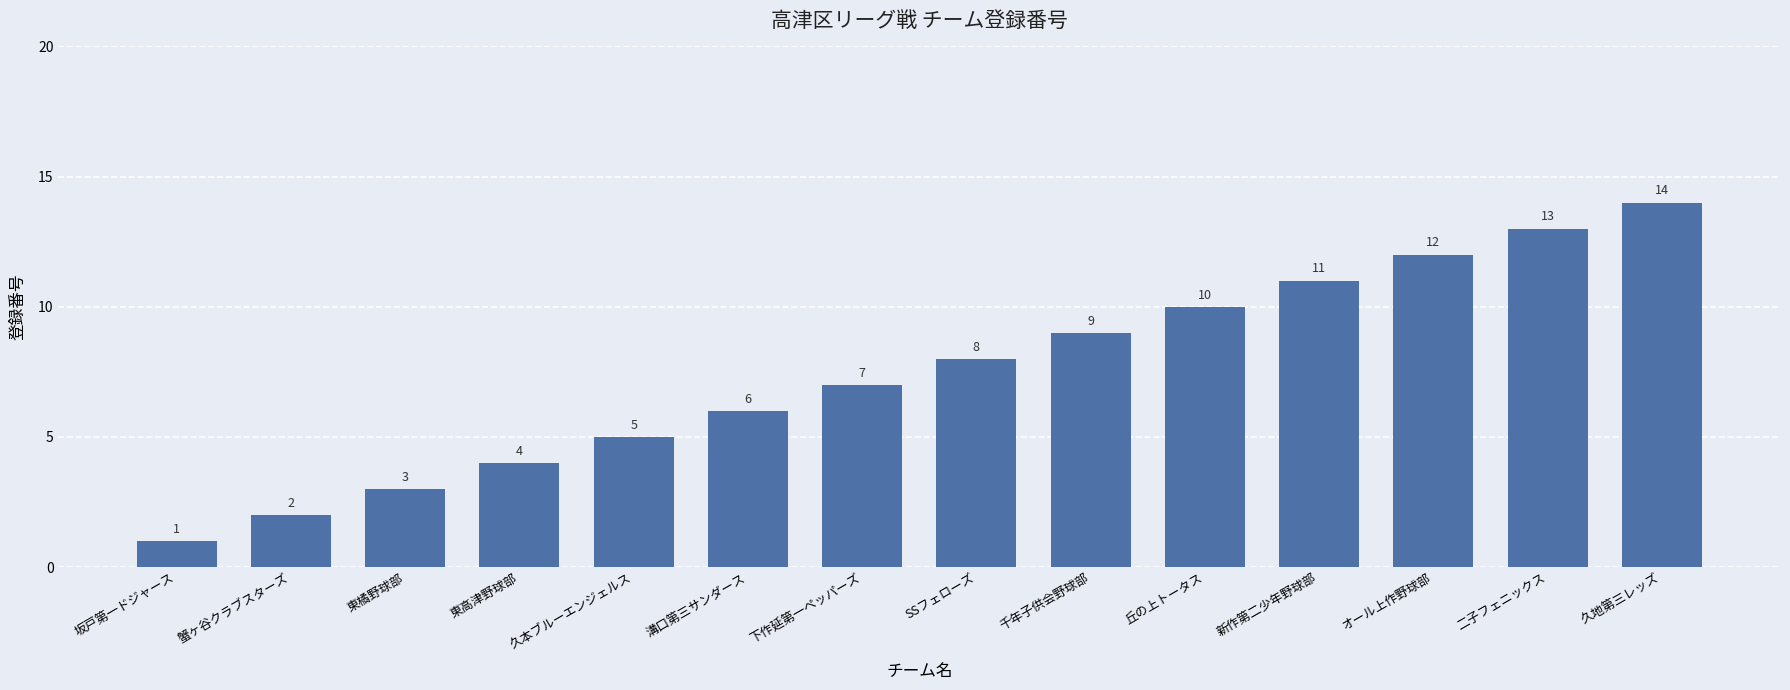

True or false: the data shows 8 at 二子フェニックス.

False